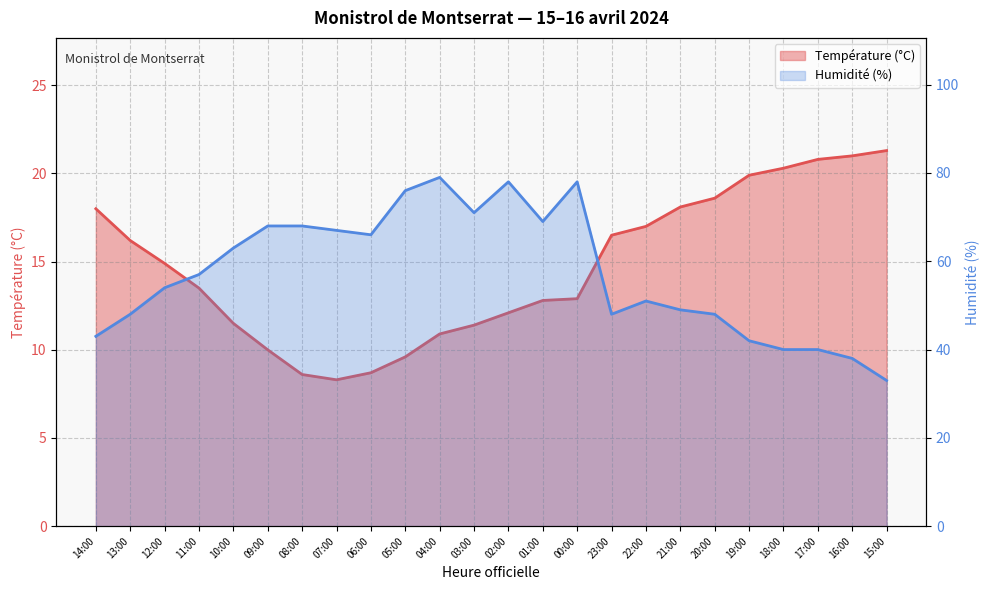

What is the minimum value shown in the chart?

8.3